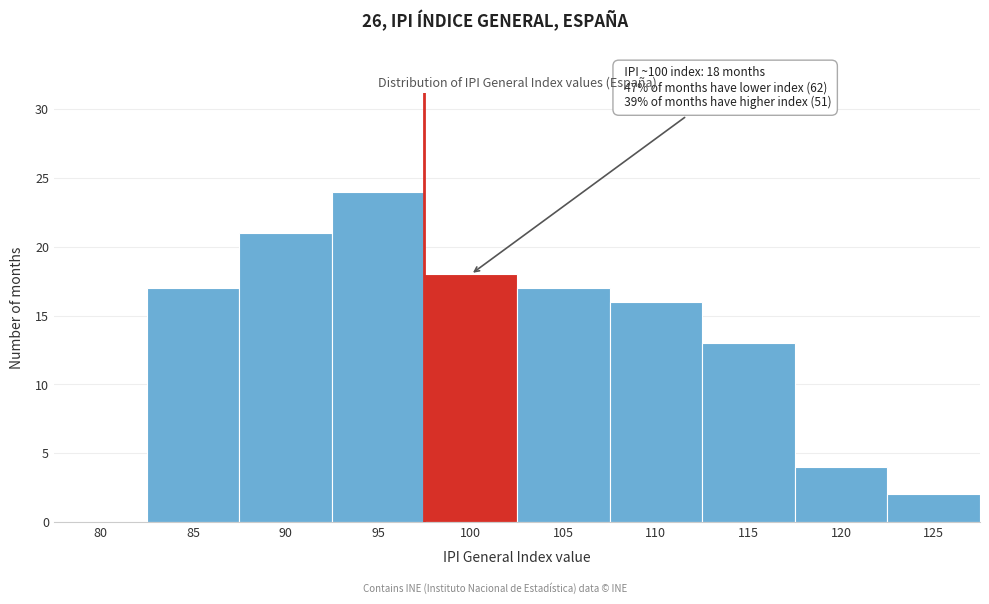

Reading left to right, what are all the values shown in this chart?

80=0	85=17	90=21	95=24	100=18	105=17	110=16	115=13	120=4	125=2